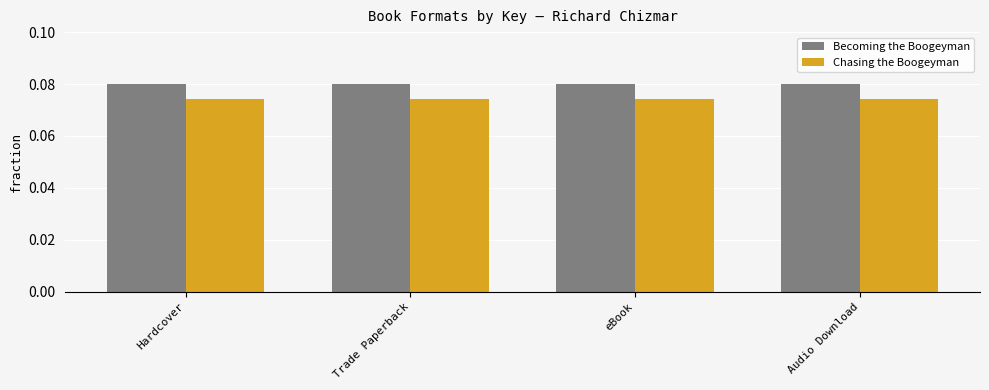

List the series in order of their overall mean, highest first.

Becoming the Boogeyman, Chasing the Boogeyman